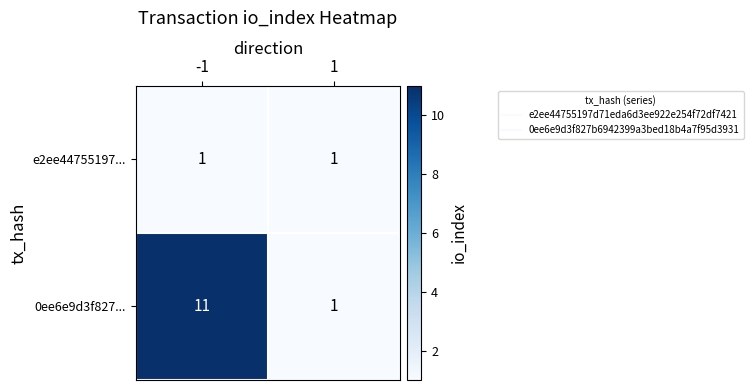

Which series has the widest spread of values?

0ee6e9d3f827...